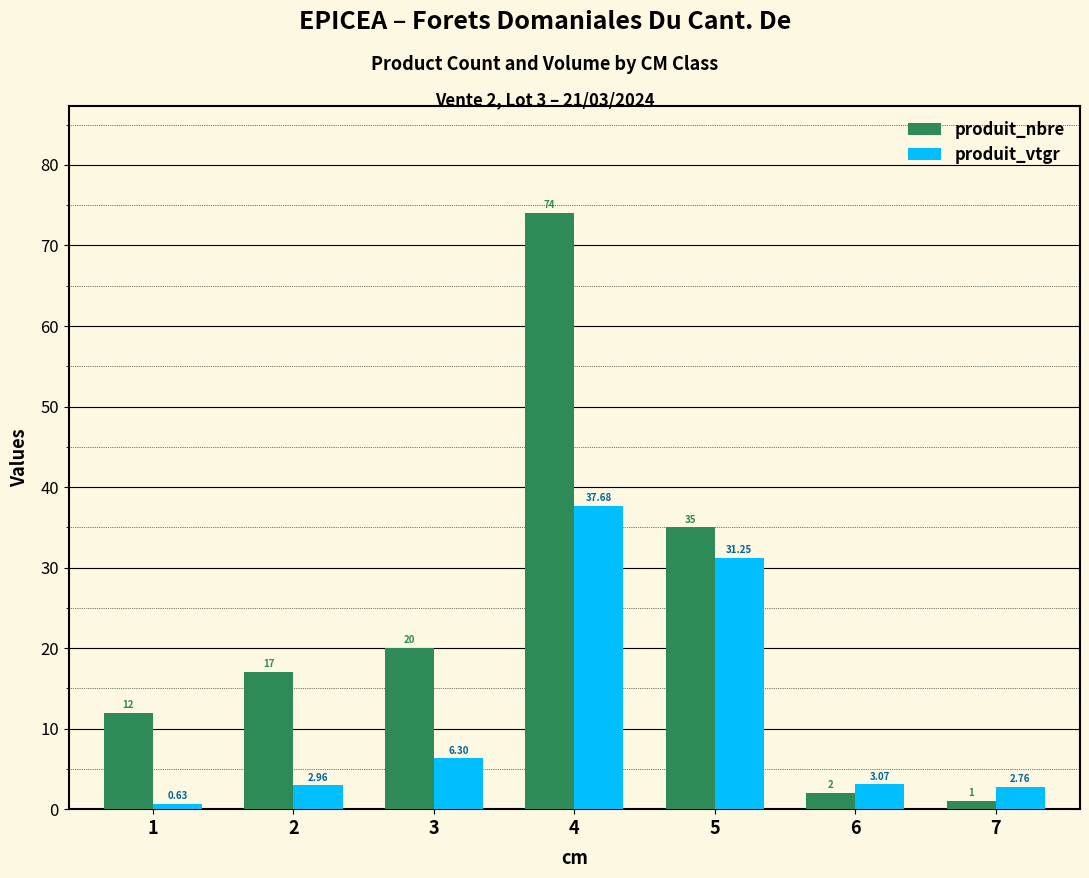

Is the value of produit_vtgr at 5 greater than the value of produit_nbre at 2?

Yes